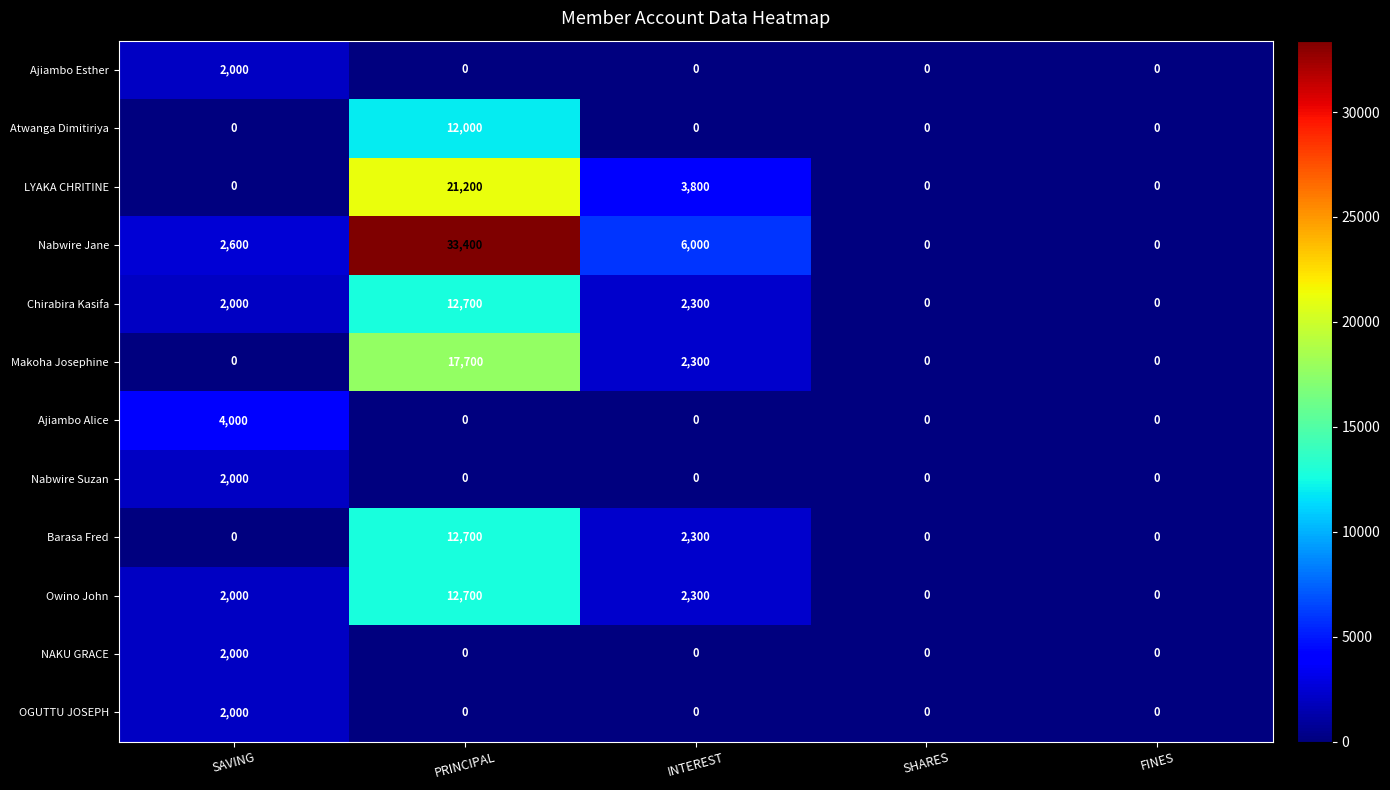

Count the LYAKA CHRITINE values in the range 0 to 3800.

4